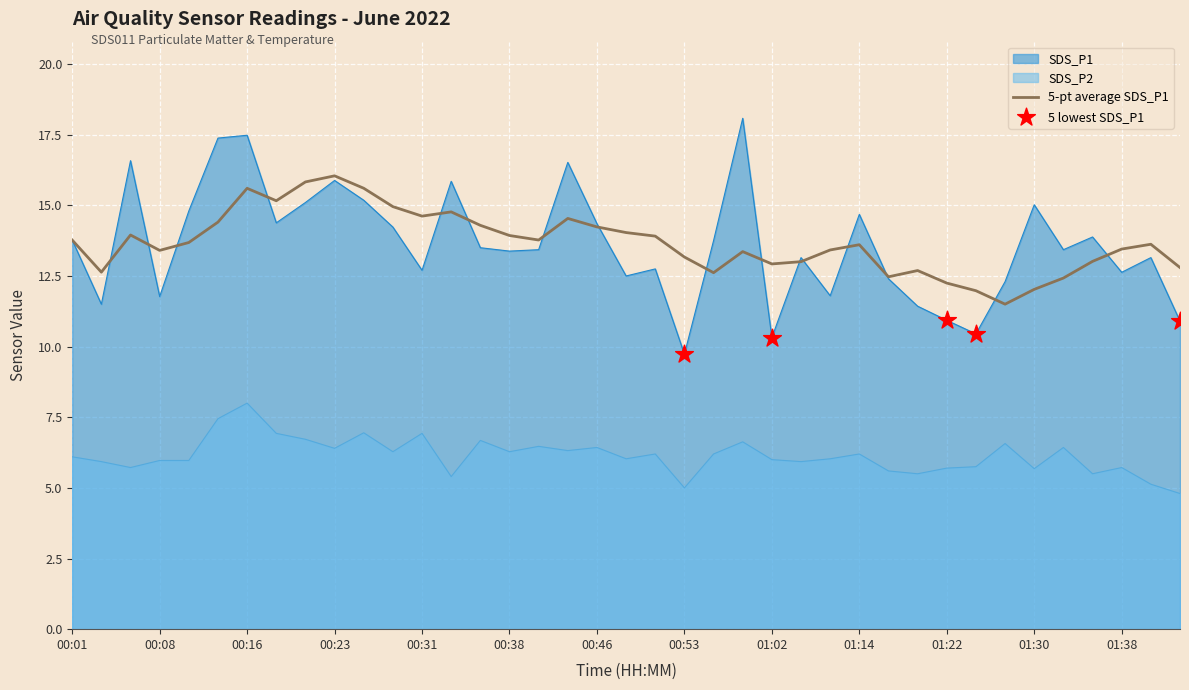

Is the value of SDS_P2 at 00:16 greater than the value of SDS_P1 at 00:13?

No